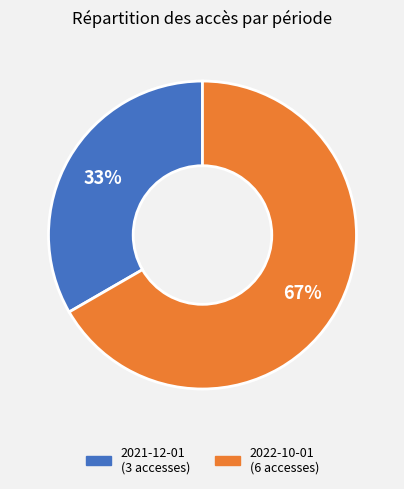

What is the majority slice?

2022-10-01